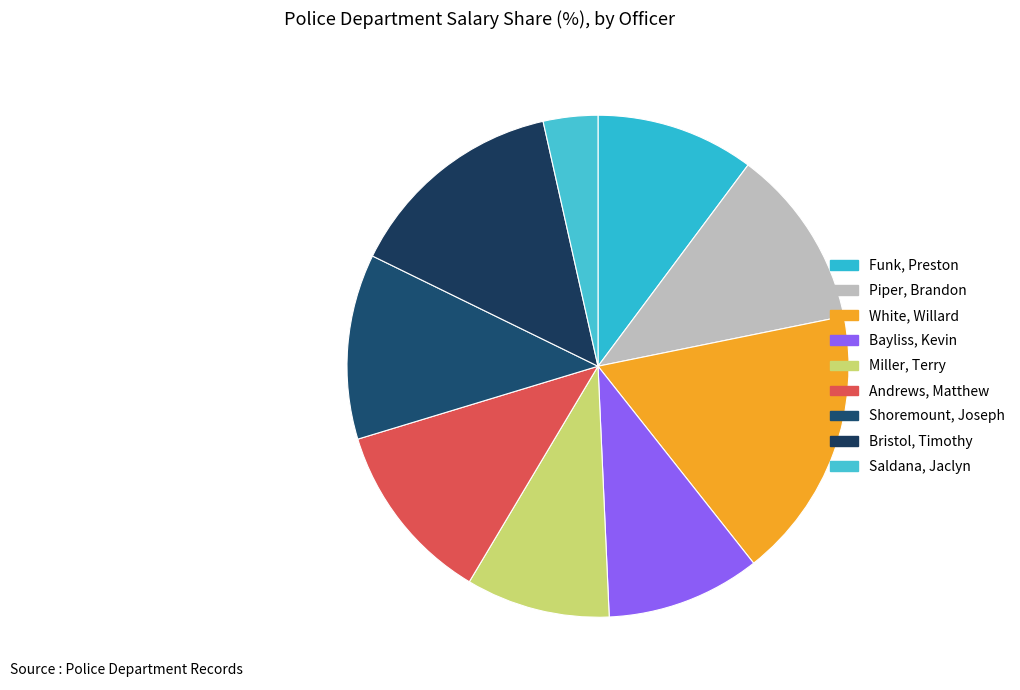

How many slices are in this pie chart?

9